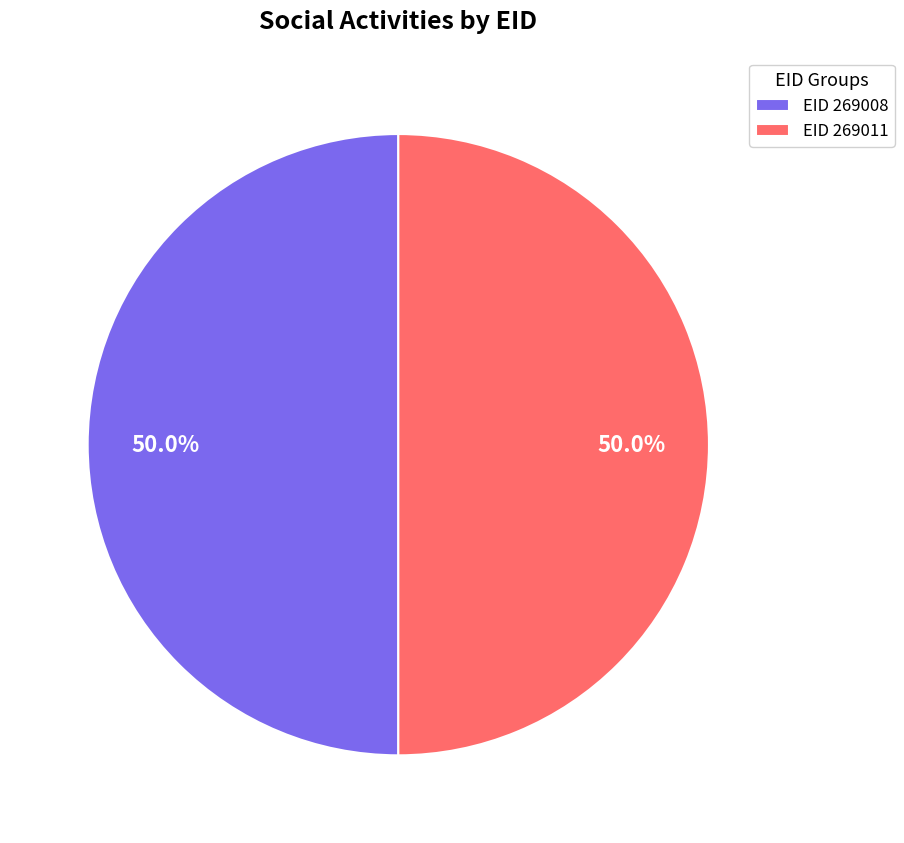

Combined, do EID 269008 and EID 269011 account for over 50%?

Yes